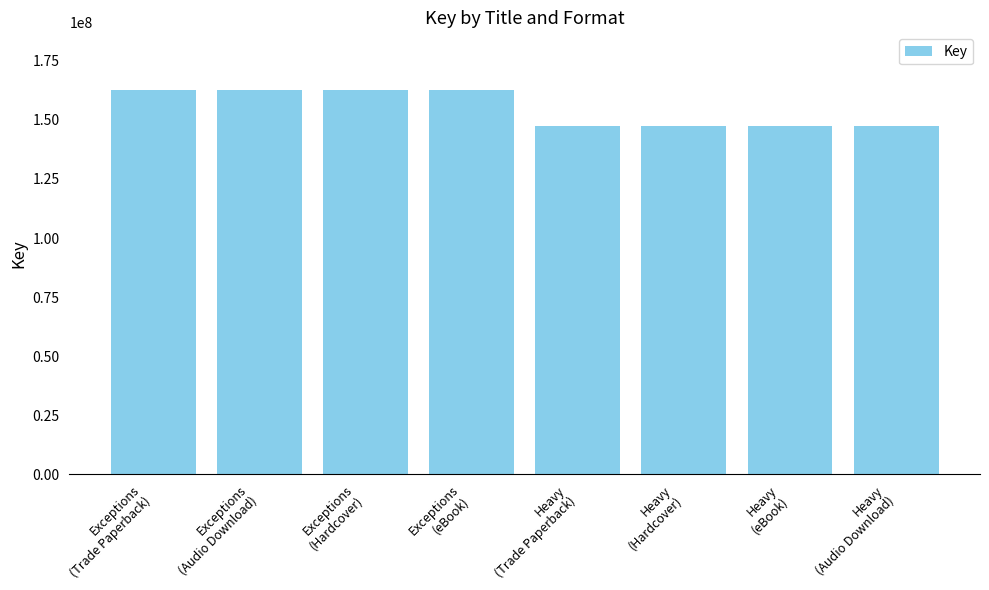

What is the value of the 2nd bar from the left?

162660295